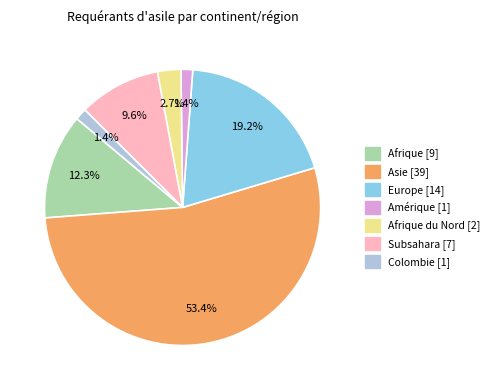

Is there a majority slice in this chart?

Yes